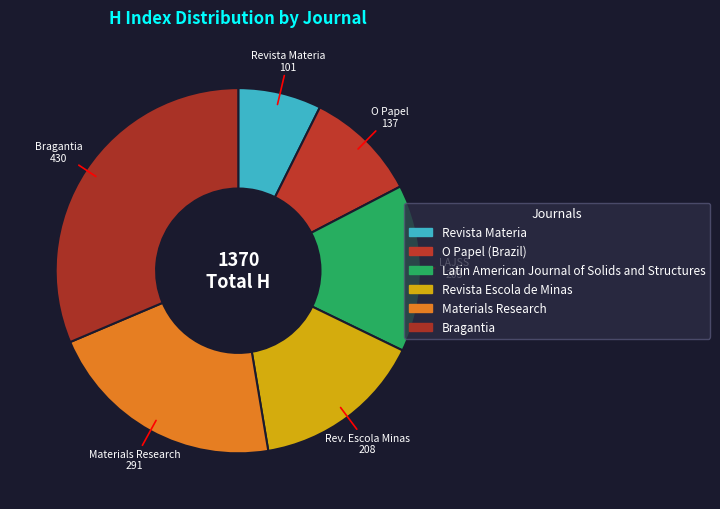

How many segments does this pie chart have?

6